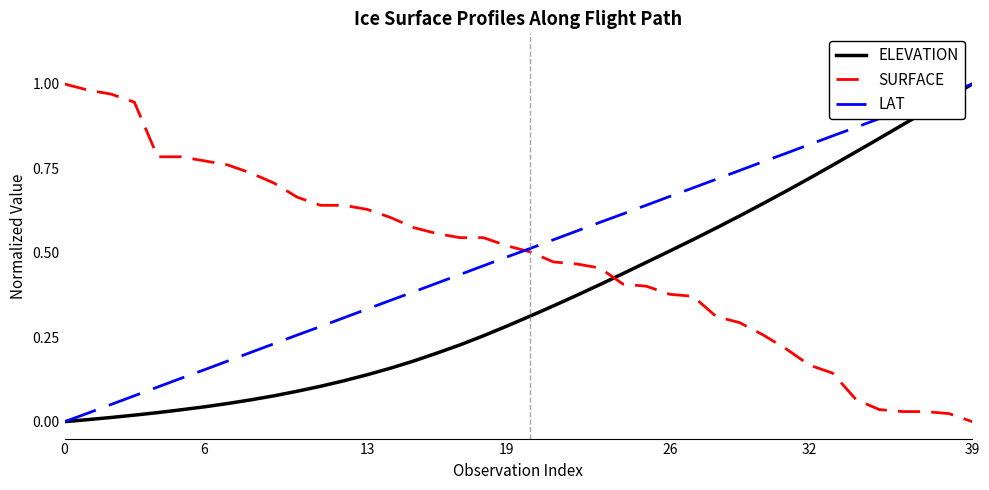

Is this an area chart (filled region under the line)?

No